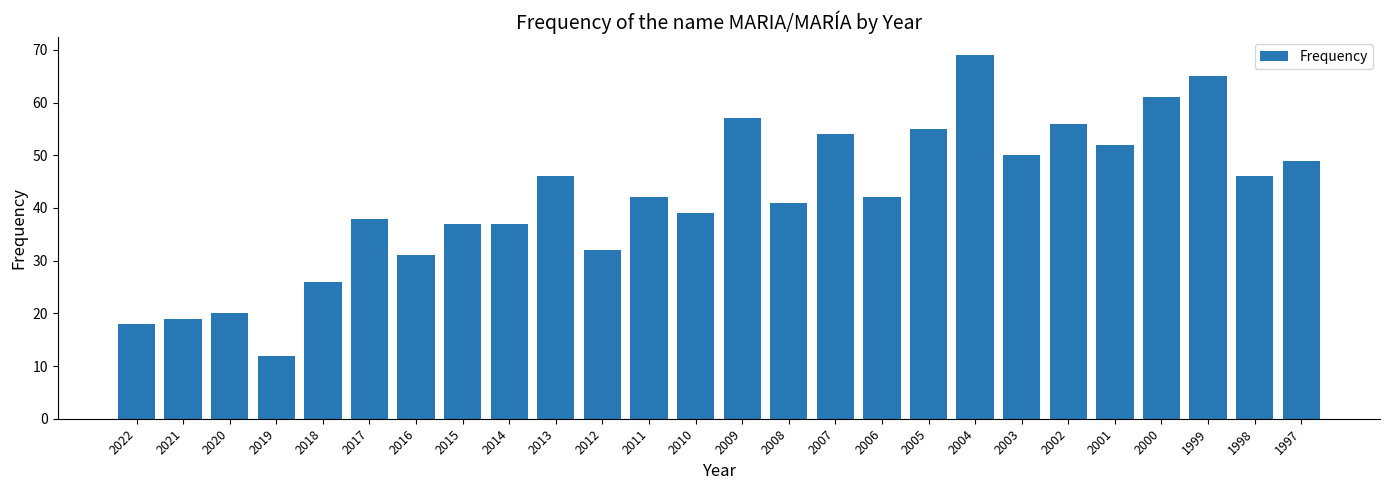

Reading right to left, transcribe all the data shown in this chart.

1997=49	1998=46	1999=65	2000=61	2001=52	2002=56	2003=50	2004=69	2005=55	2006=42	2007=54	2008=41	2009=57	2010=39	2011=42	2012=32	2013=46	2014=37	2015=37	2016=31	2017=38	2018=26	2019=12	2020=20	2021=19	2022=18